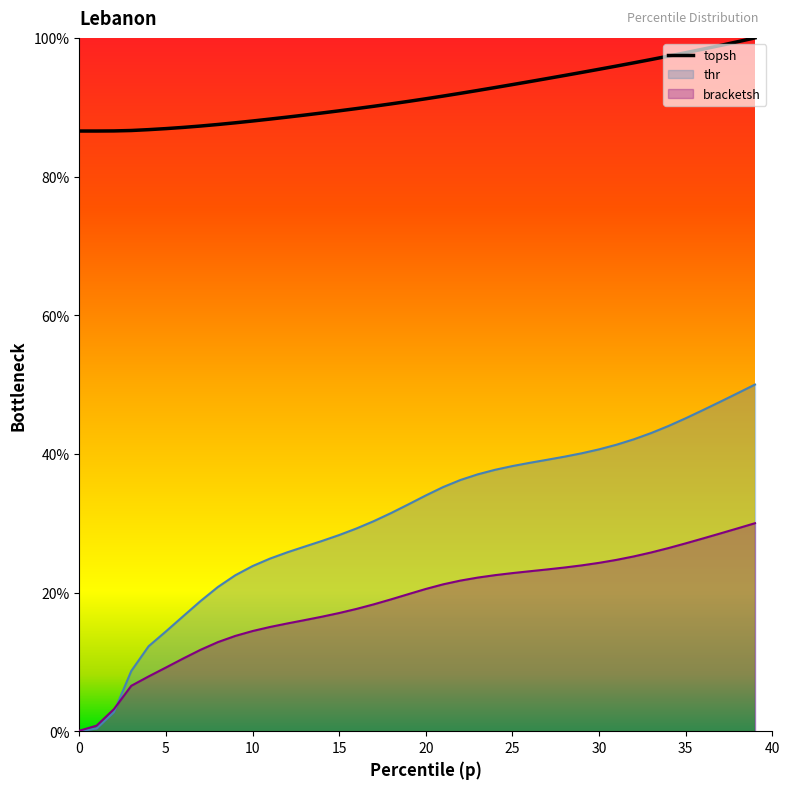

What are all the series names shown in the legend?

topsh, thr, bracketsh